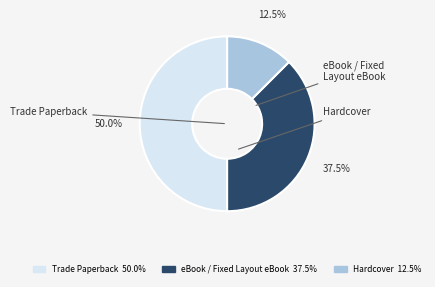

Does Hardcover represent more than half of the total?

No